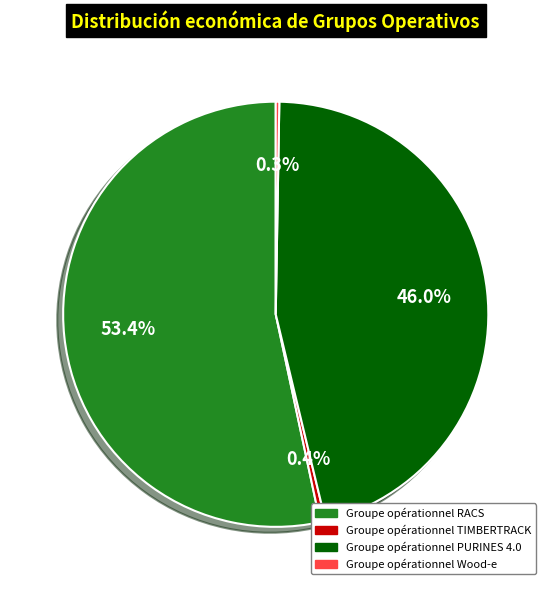

Does Groupe opérationnel RACS account for over 50% of the chart?

Yes